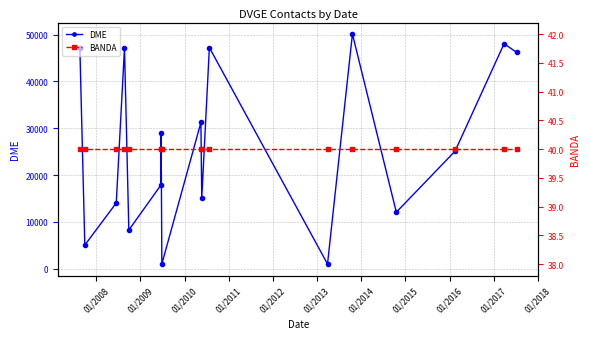

What is the greatest value displayed?

50104